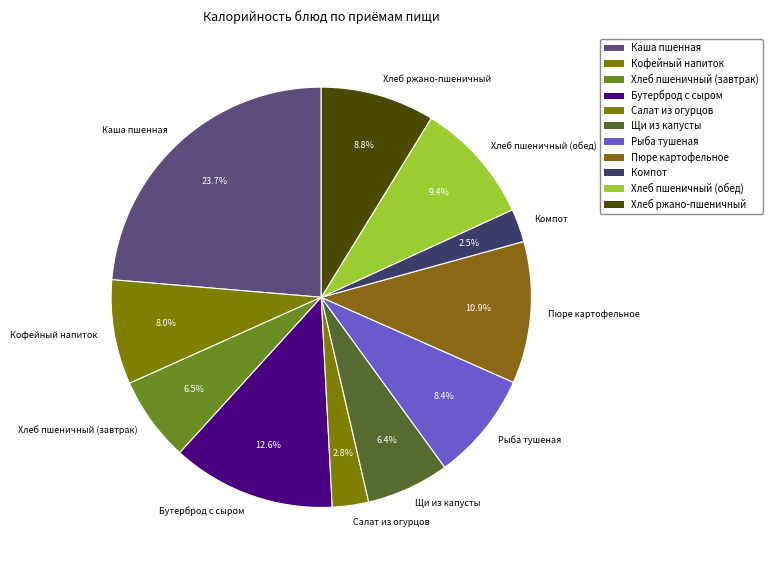

Which slice is the largest?

Каша пшенная